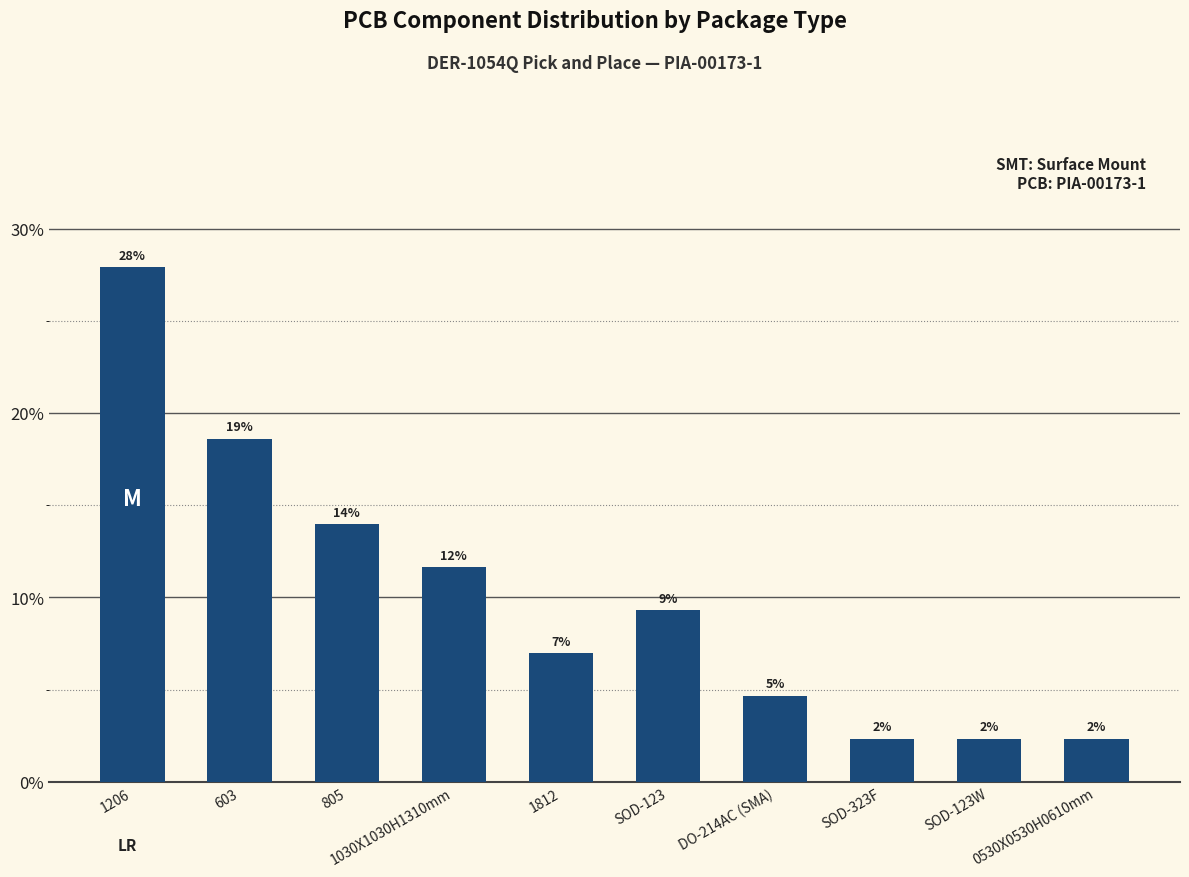

How many bars are there in total?

10